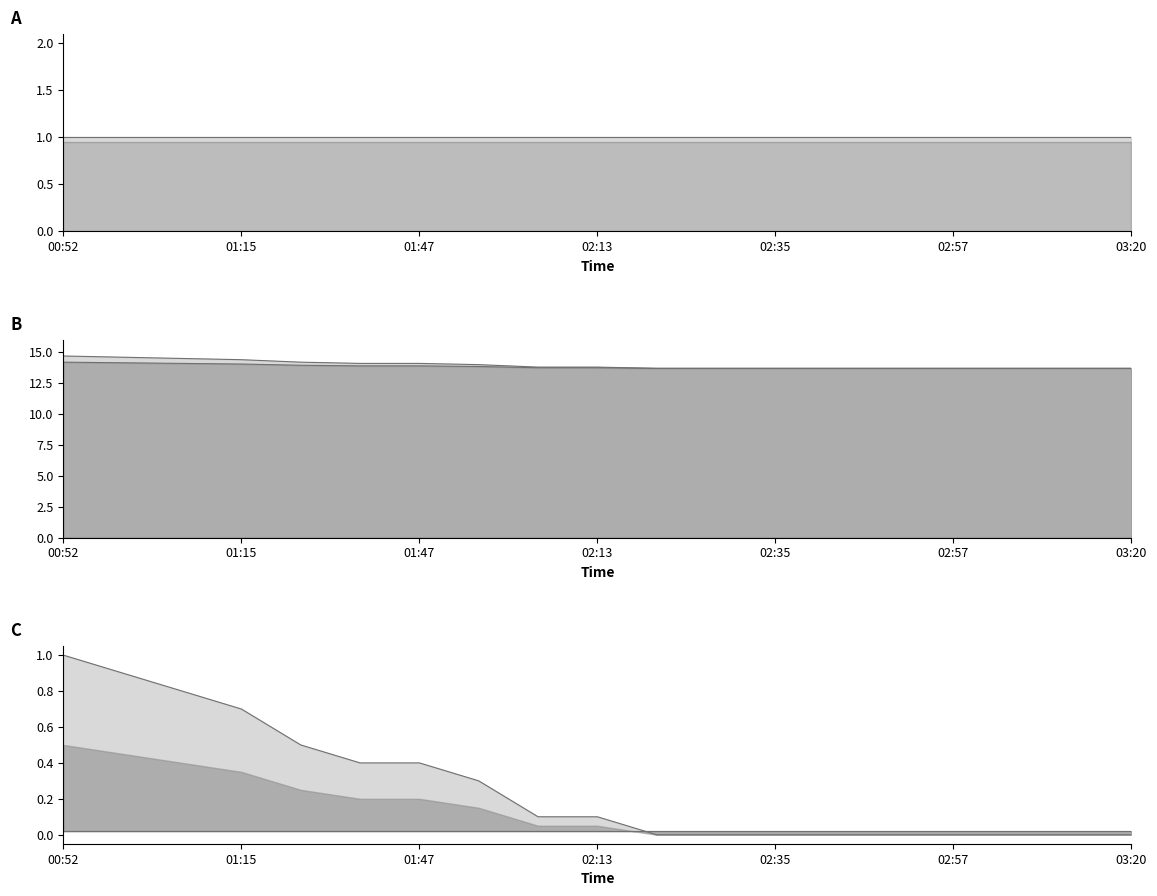

Between 8 and 14, which series saw the biggest shift?

temperature_line